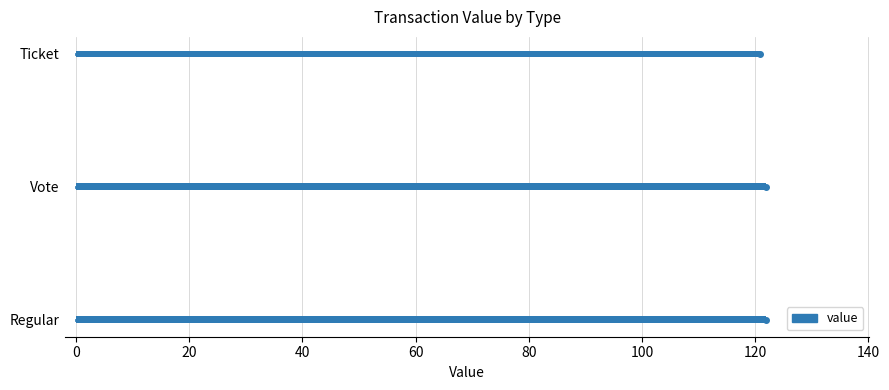

True or false: the data shows 120.9 at Ticket.

True